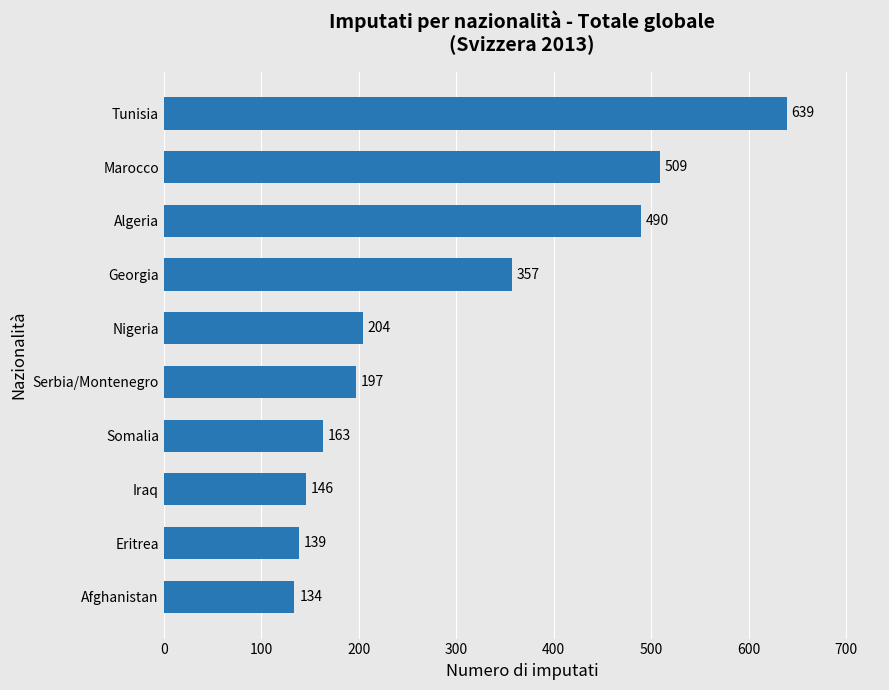

List the labels in order of value, smallest first.

Afghanistan, Eritrea, Iraq, Somalia, Serbia/Montenegro, Nigeria, Georgia, Algeria, Marocco, Tunisia